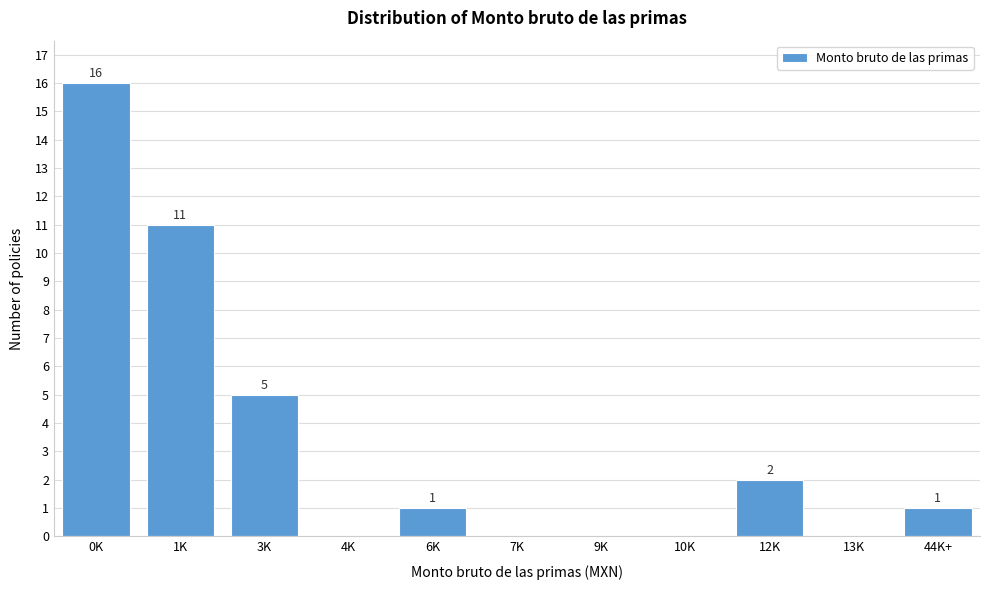

Reading left to right, transcribe all the data shown in this chart.

0K=16	1K=11	3K=5	4K=0	6K=1	7K=0	9K=0	10K=0	12K=2	13K=0	44K+=1